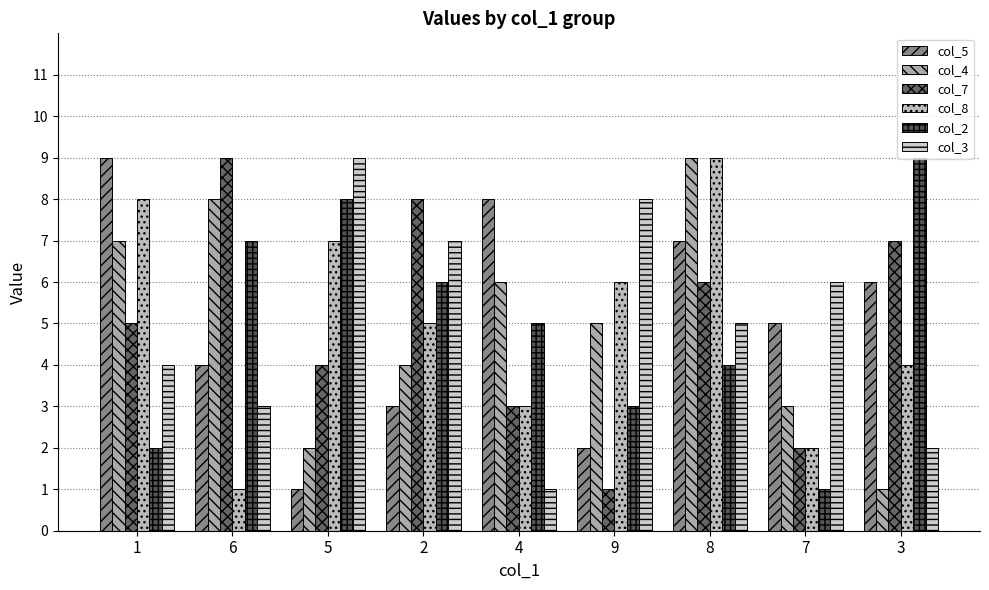

What is the approximate value of col_8 at 5?

7